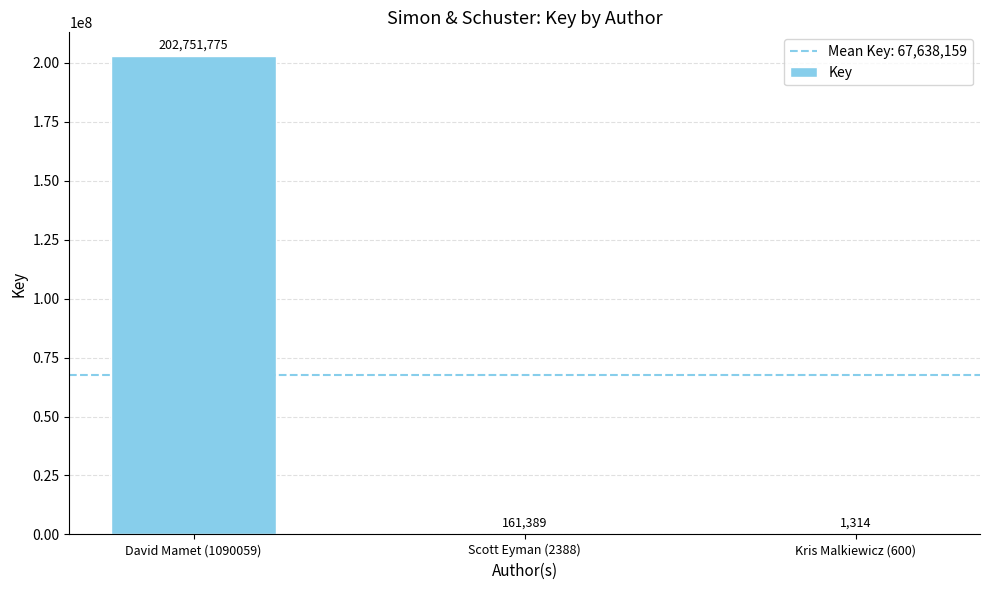

What is the change in value from David Mamet (1090059) to Kris Malkiewicz (600)?

-202750461